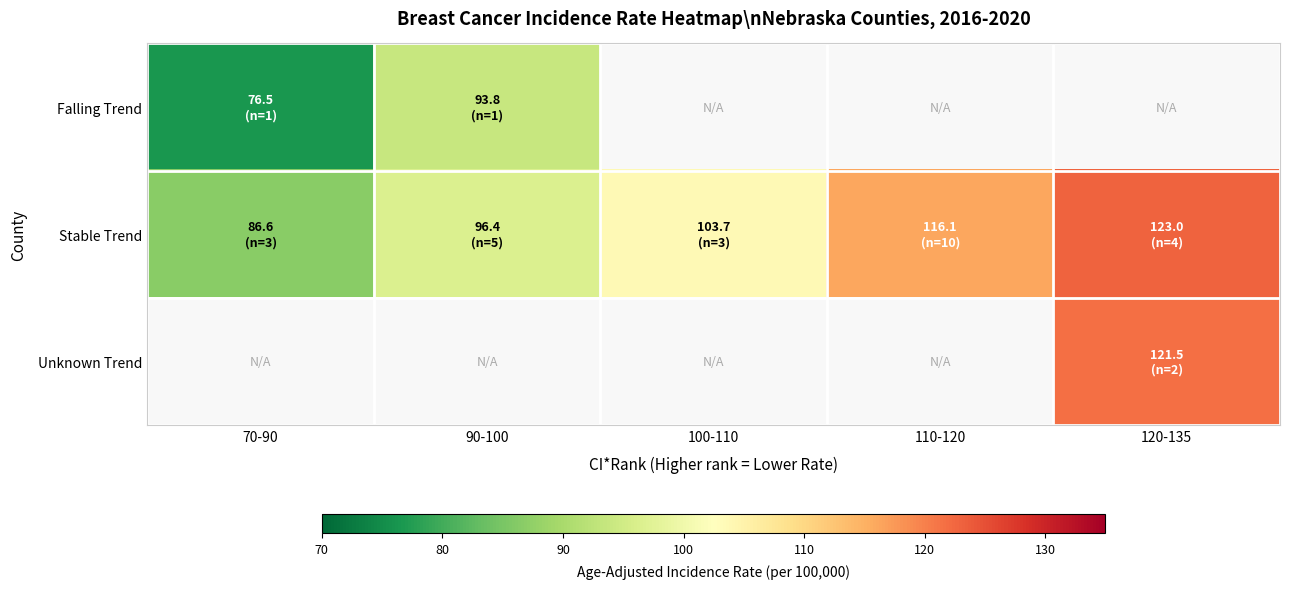

Between 90-100 and 120-135, which is larger?

120-135